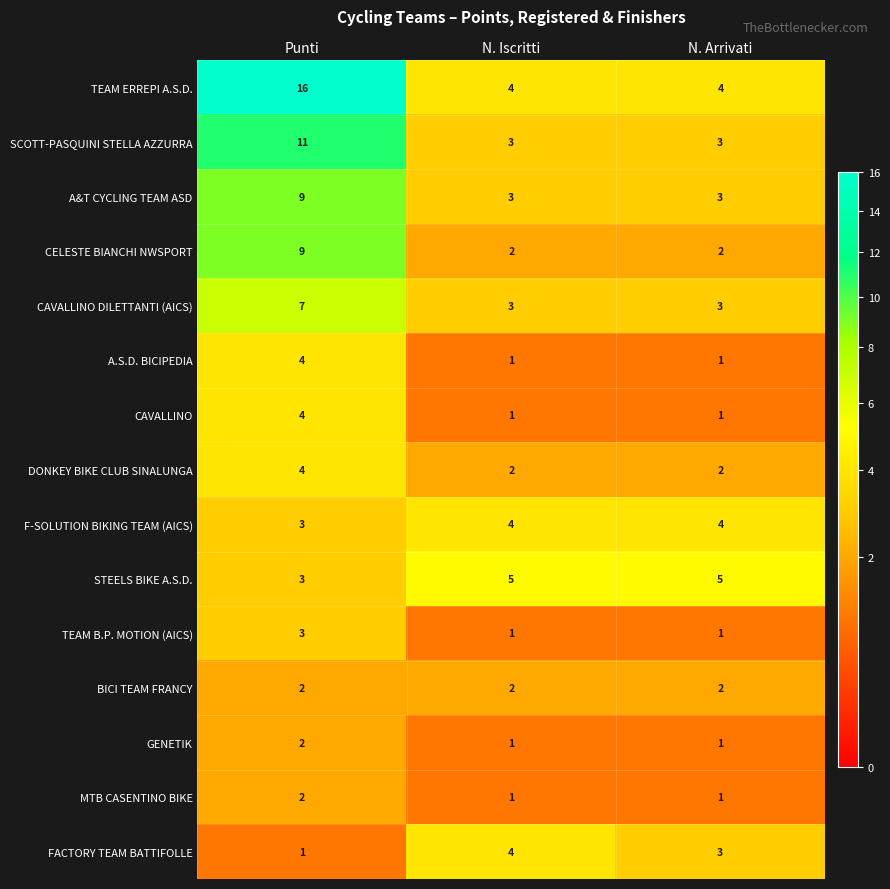

Which series has the largest total across all categories?

TEAM ERREPI A.S.D.